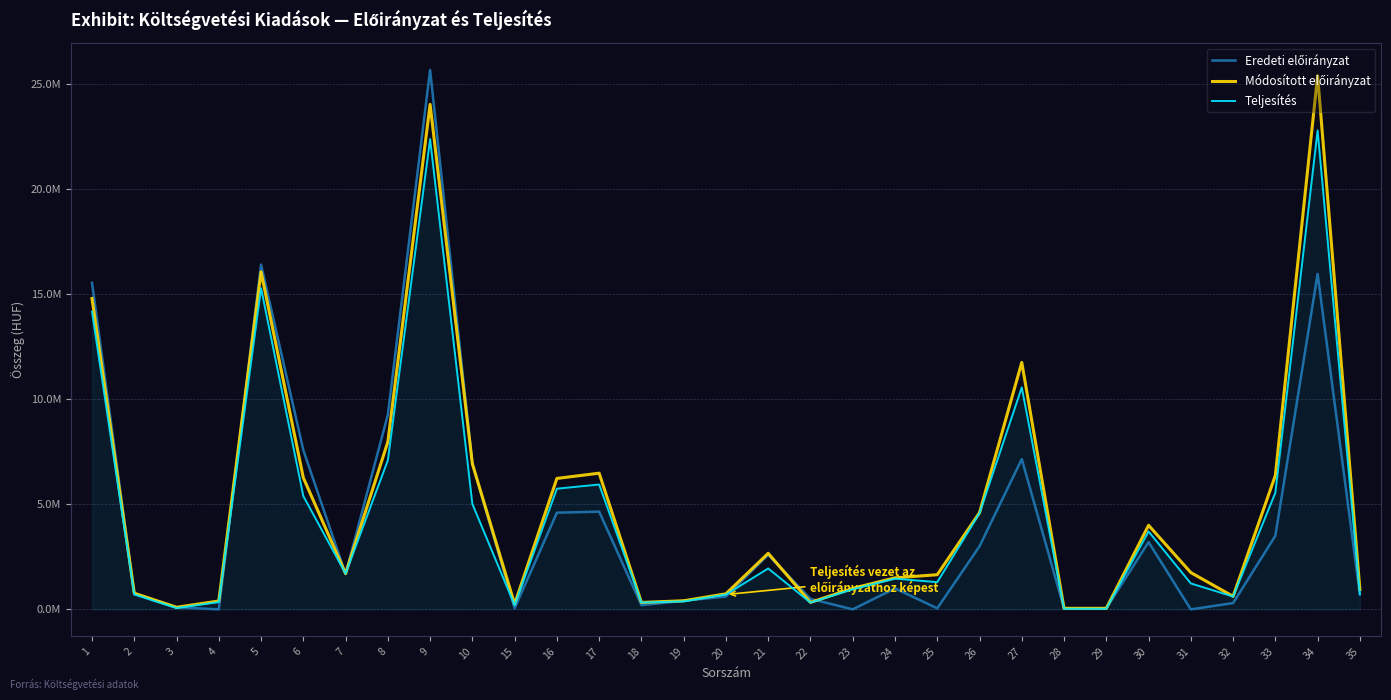

Does the chart have visible grid lines?

Yes